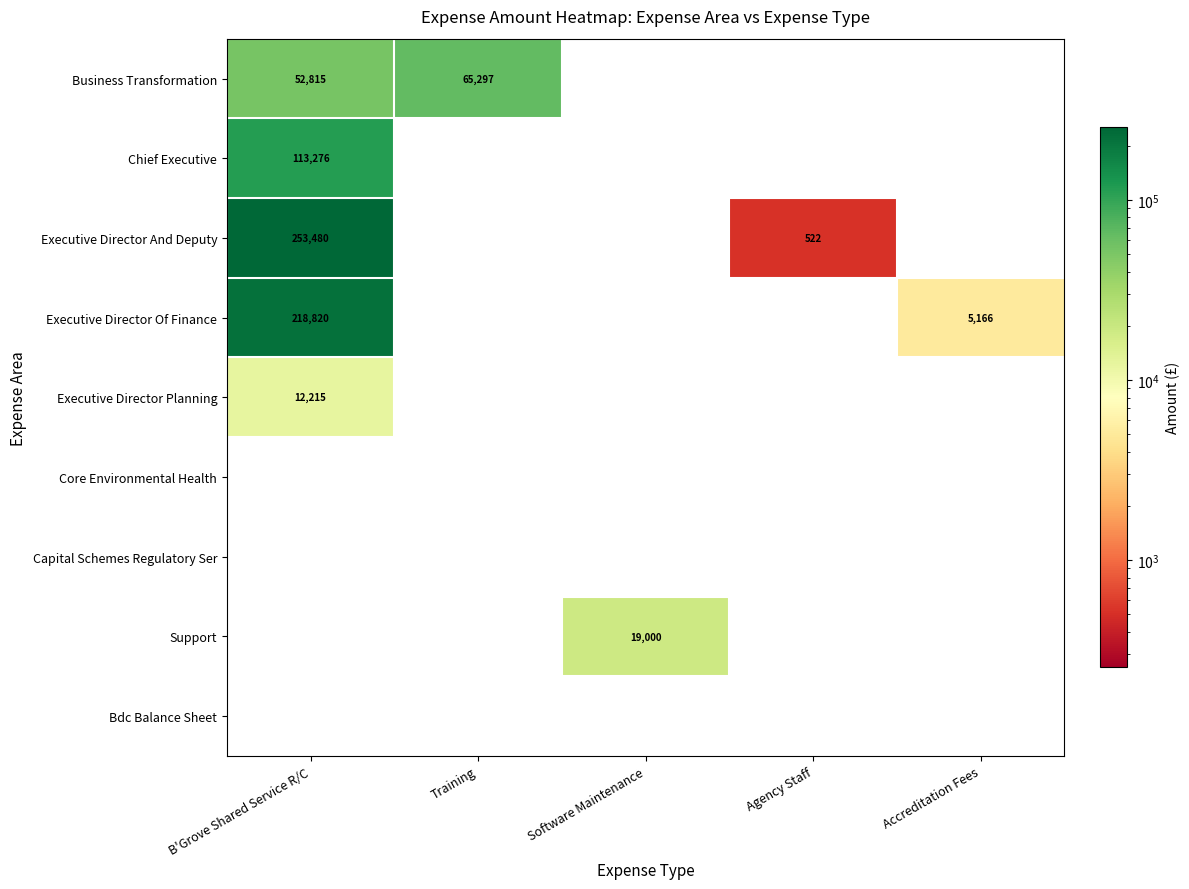

True or false: Chief Executive has a value of 158449 at B'Grove Shared Service R/C.

False